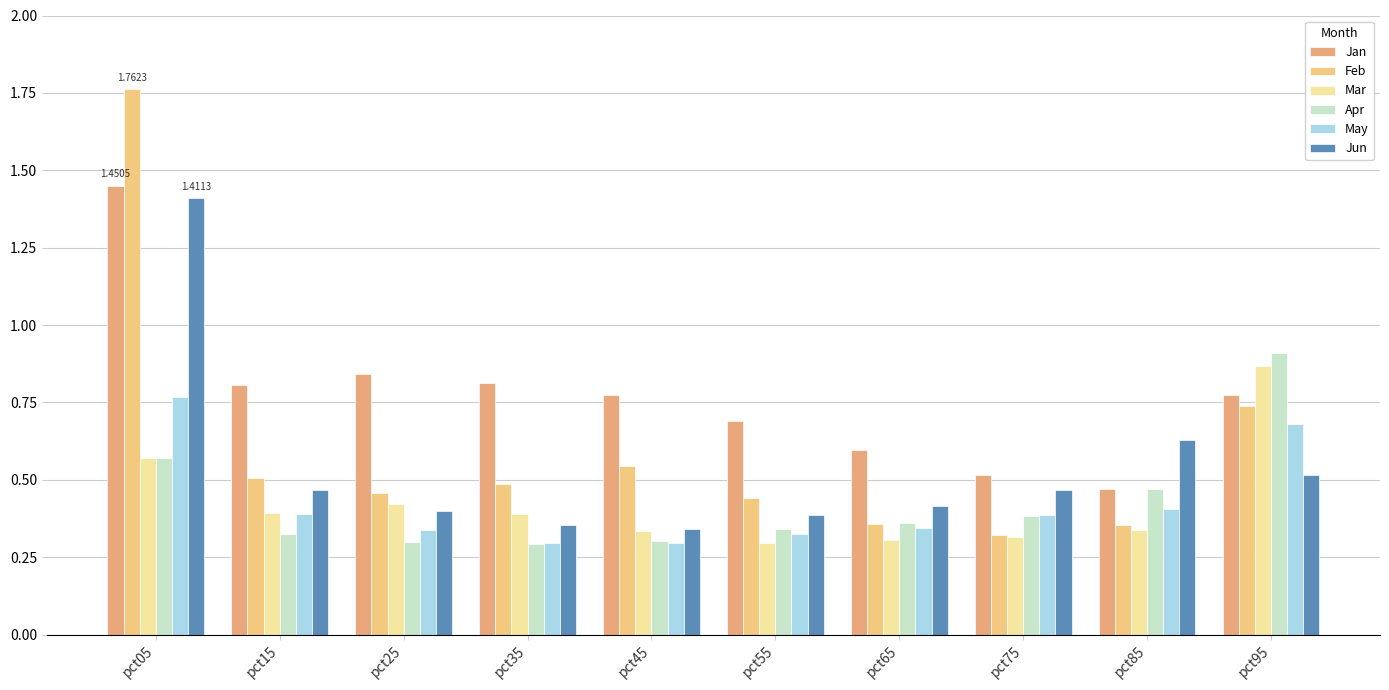

Are the bars grouped side by side (vs. stacked)?

Yes